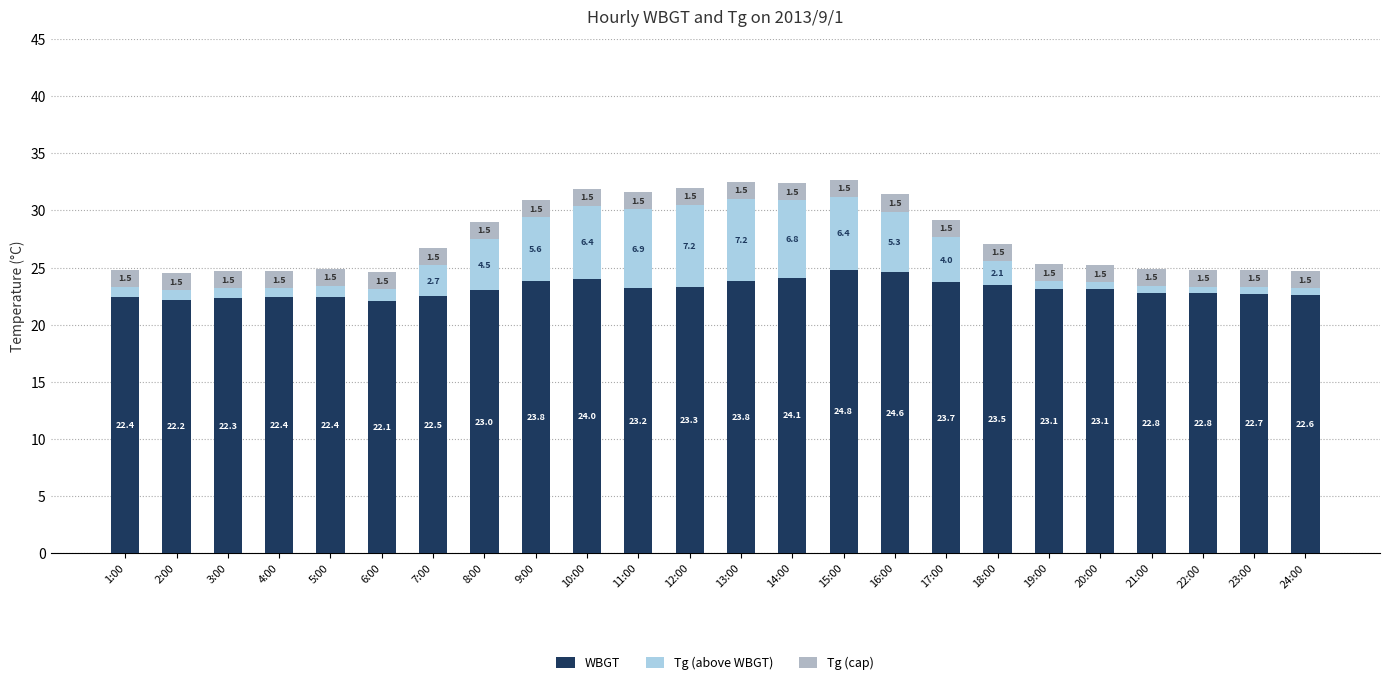

What is the highest value of the WBGT series?

24.8